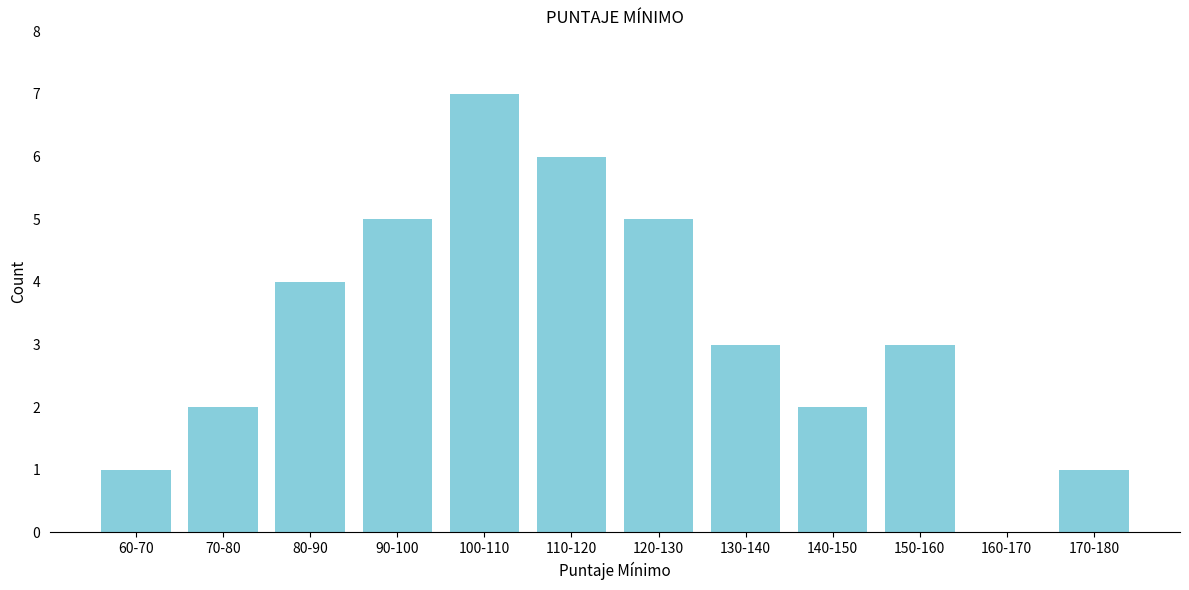

Reading left to right, transcribe all the data shown in this chart.

60-70=1	70-80=2	80-90=4	90-100=5	100-110=7	110-120=6	120-130=5	130-140=3	140-150=2	150-160=3	160-170=0	170-180=1